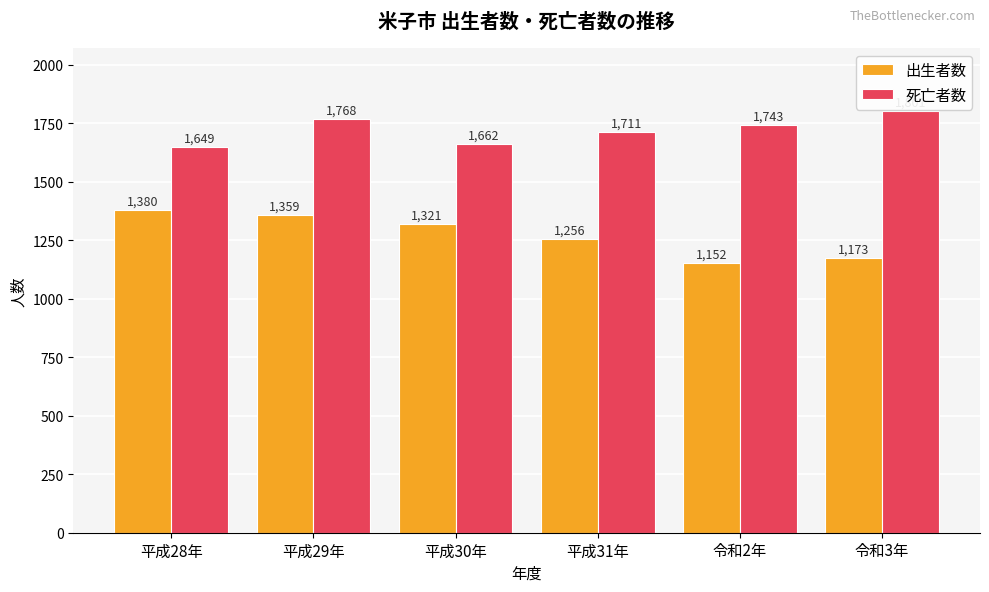

Between 平成30年 and 令和2年, which series saw the biggest shift?

出生者数